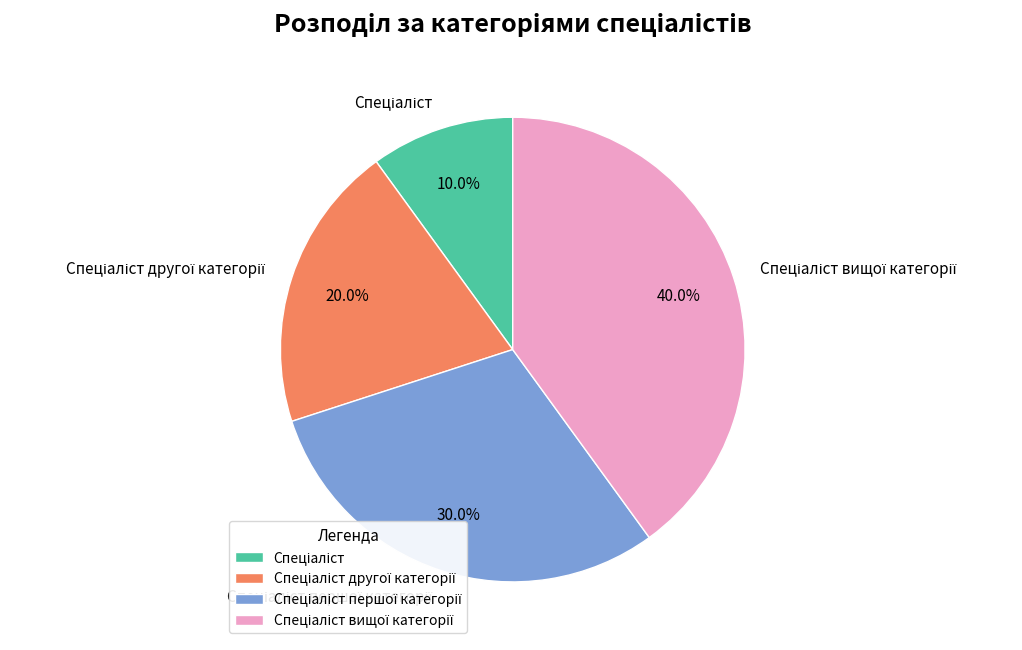

Does any single category account for the majority?

No